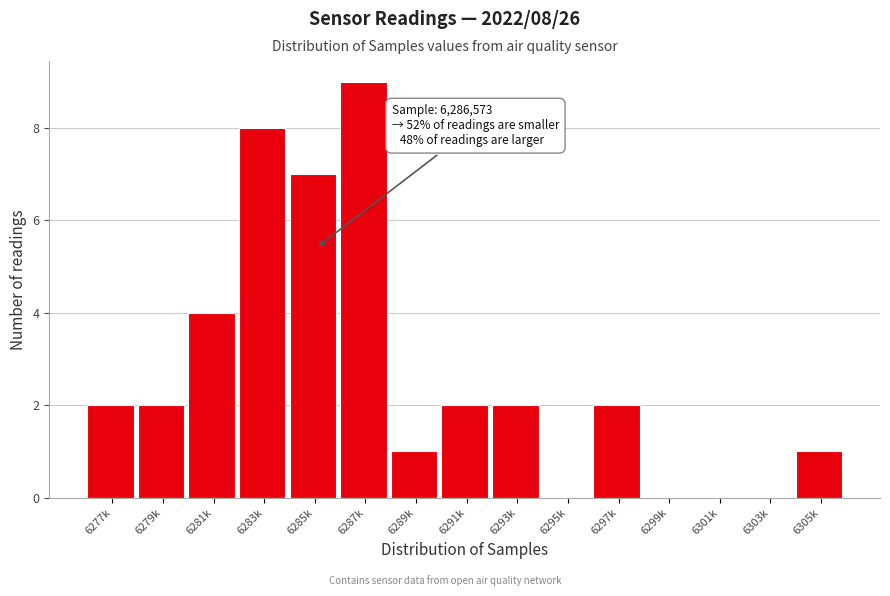

Reading left to right, list all the values displayed in this chart.

6277k=2	6279k=2	6281k=4	6283k=8	6285k=7	6287k=9	6289k=1	6291k=2	6293k=2	6295k=0	6297k=2	6299k=0	6301k=0	6303k=0	6305k=1